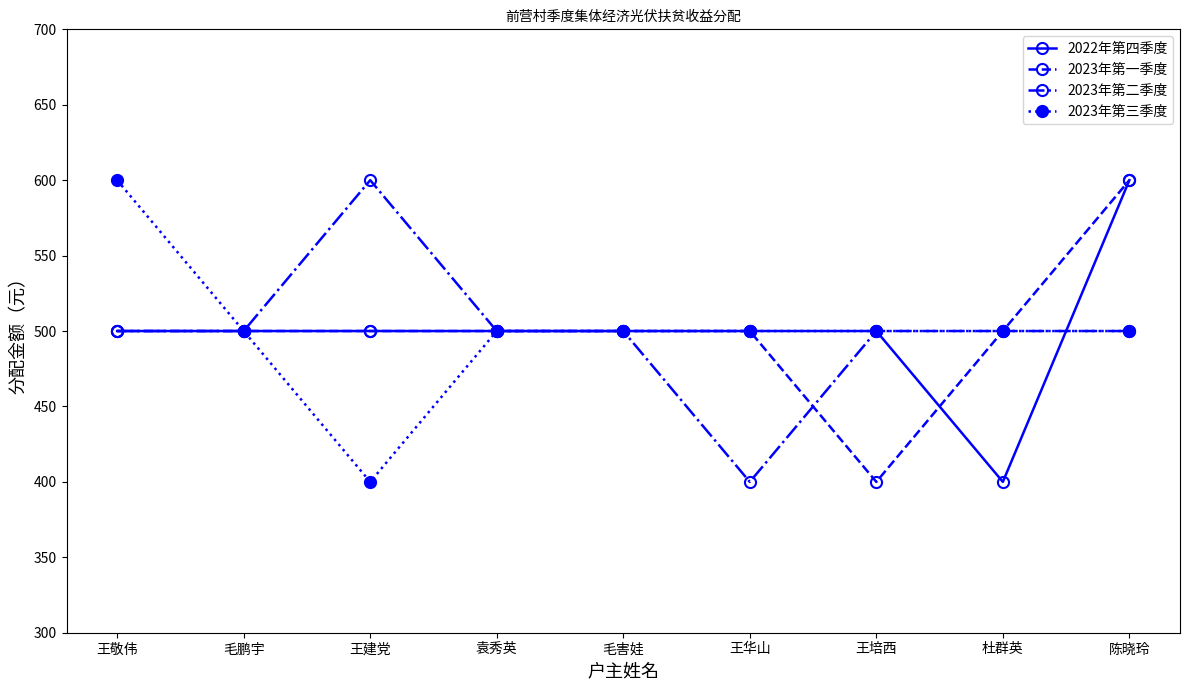

The value of 2023年第一季度 at 毛害娃 is 500. True or false?

True